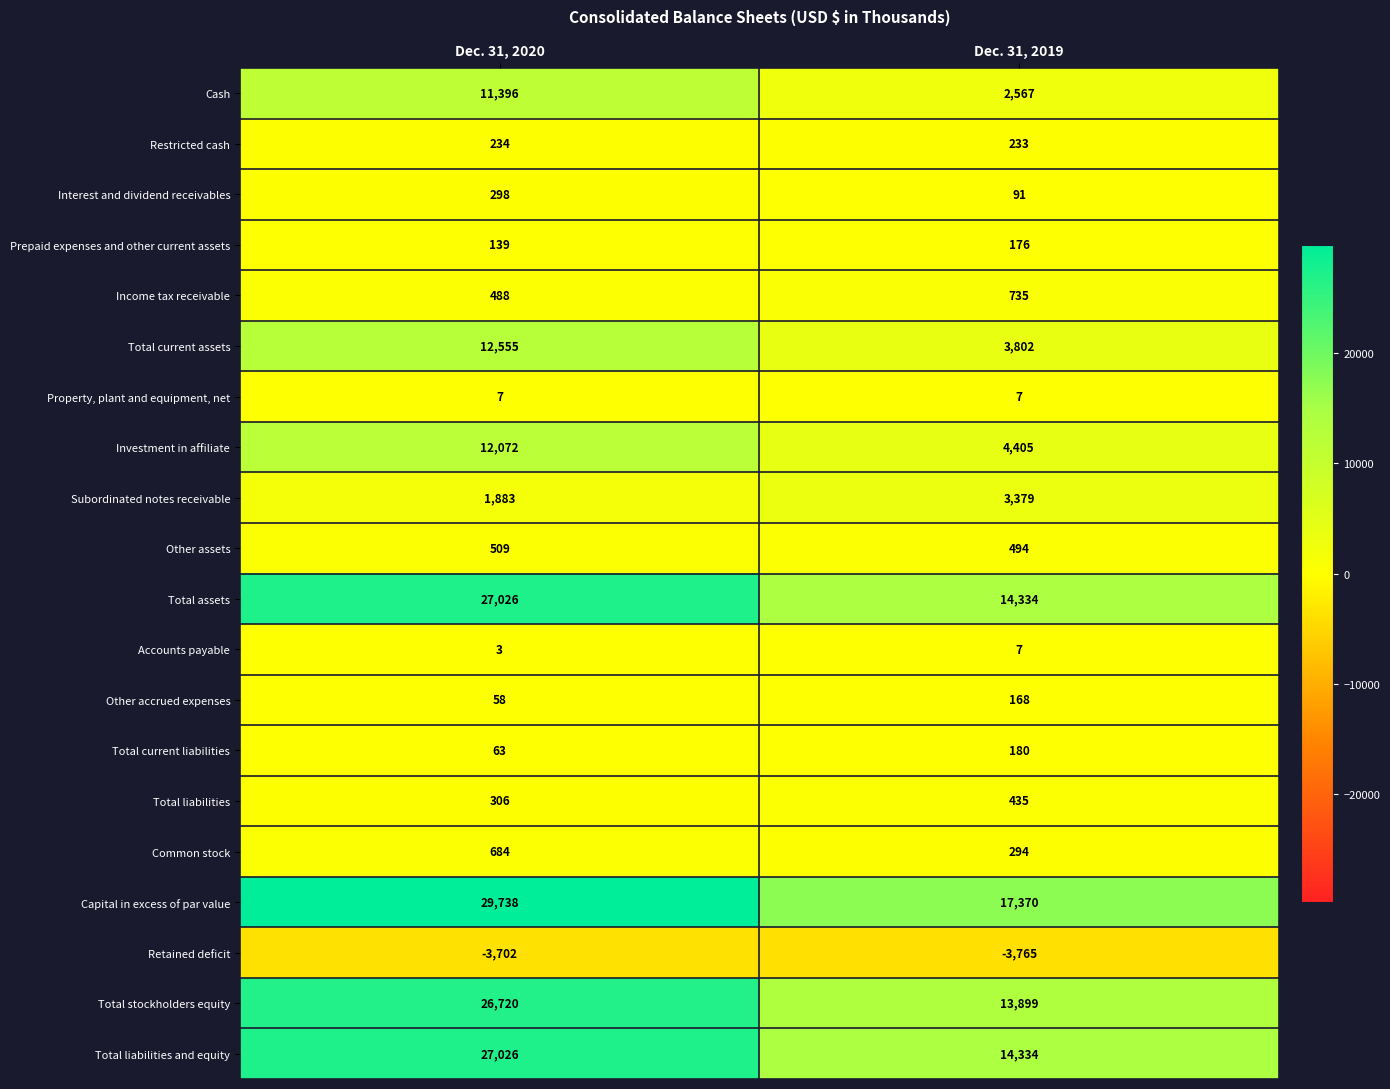

What is the sum of all Property, plant and equipment, net values?

14